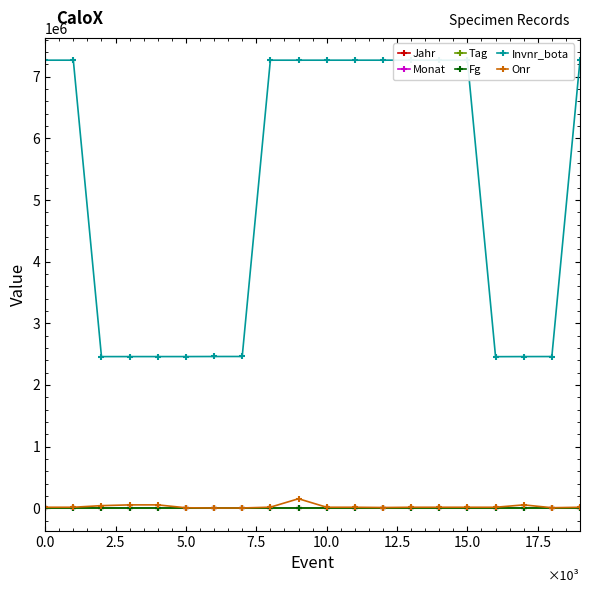

Which series has the largest range (max minus min)?

Invnr_bota